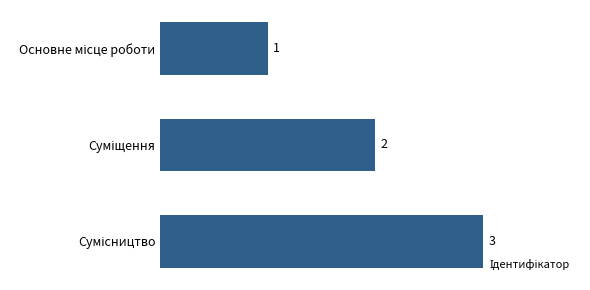

What is the greatest value displayed?

3